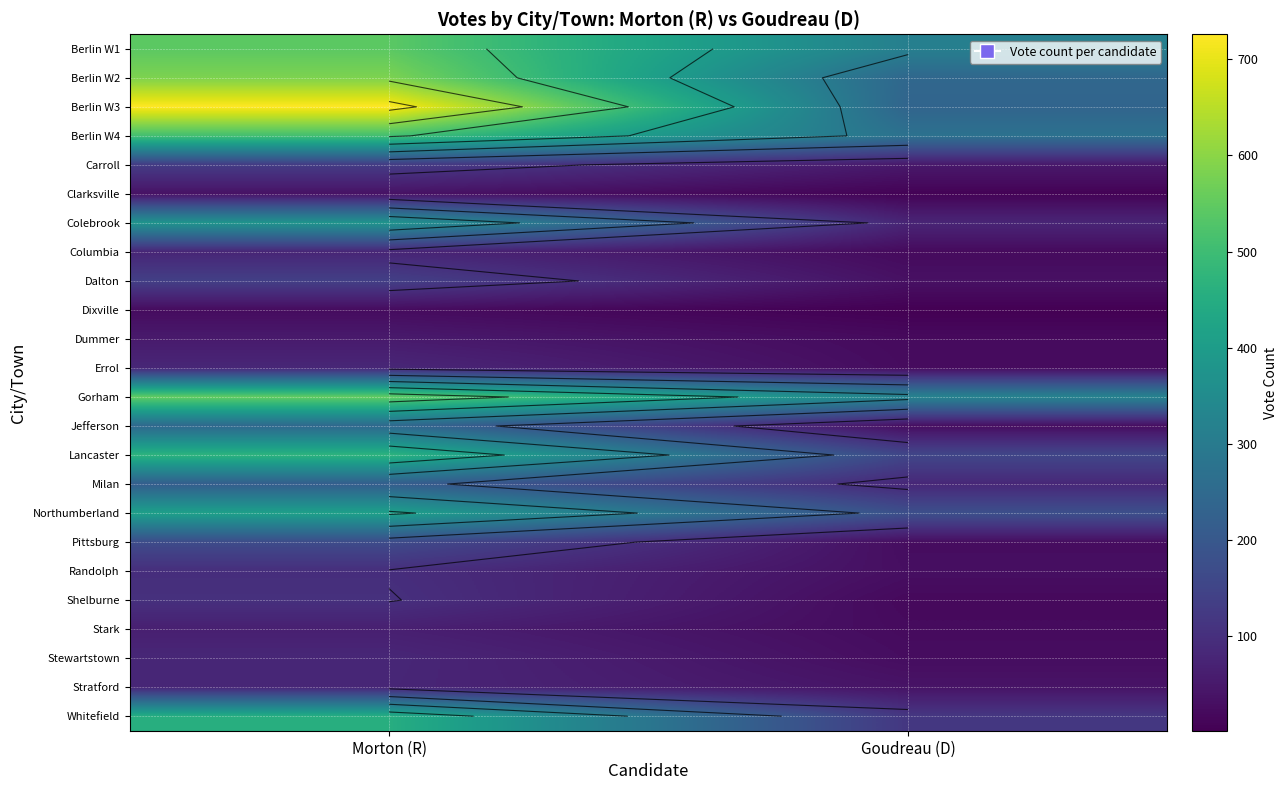

How many data points does each series have?

2